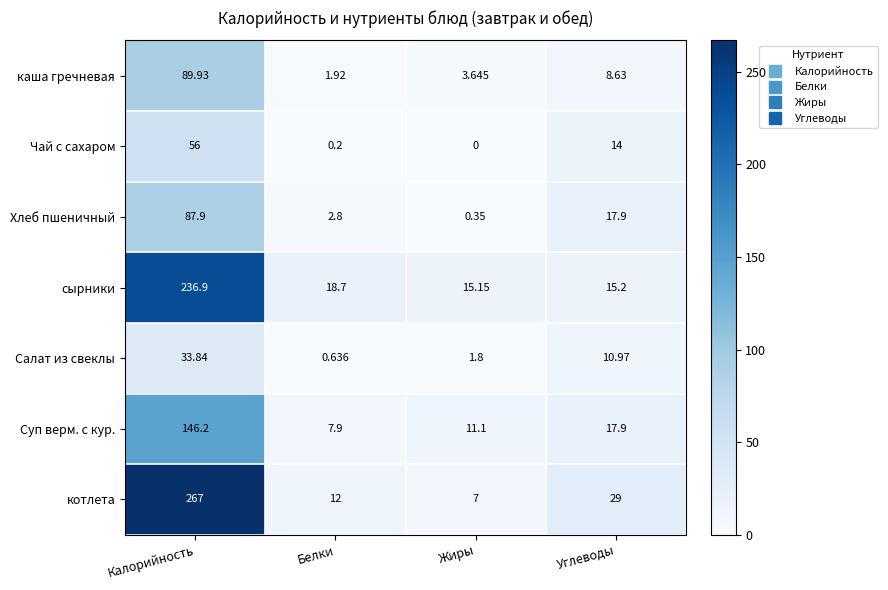

What is the maximum value shown in the chart?

267.0